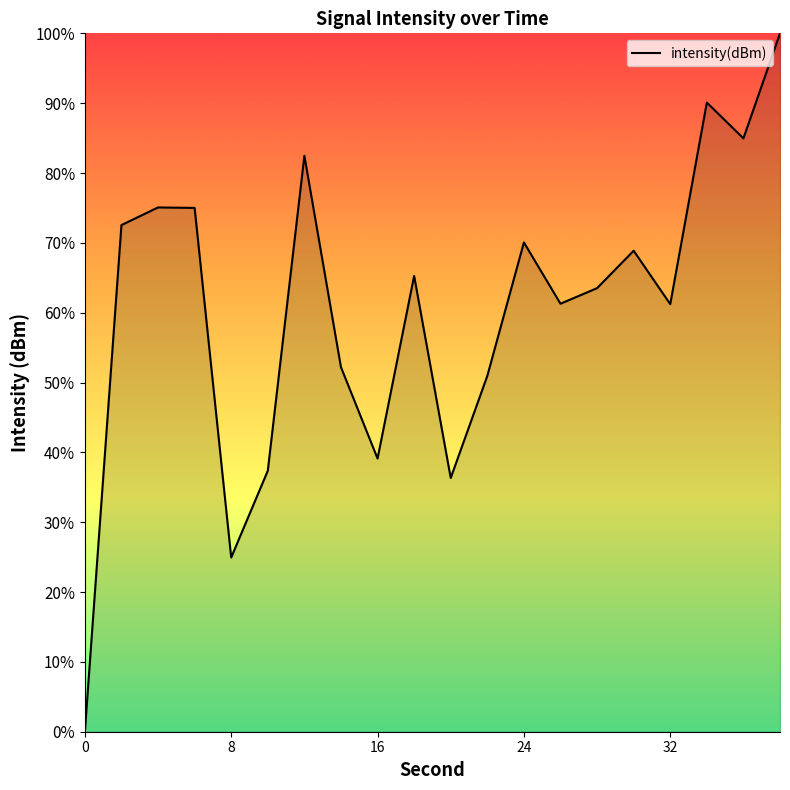

Does the chart display data point markers on the line(s)?

No